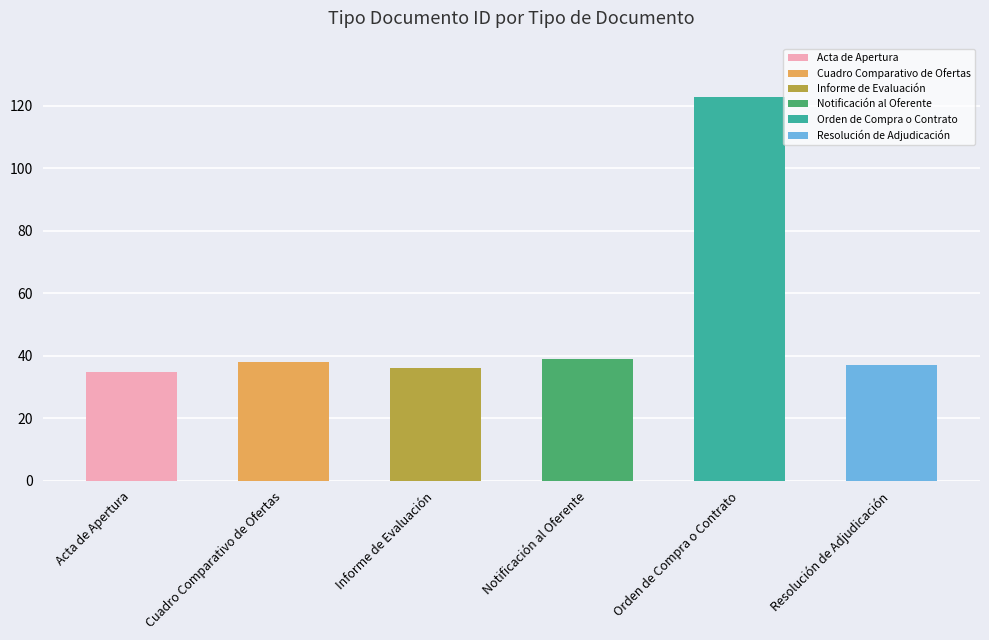

What is the label of the 6th bar from the right?

Acta de Apertura